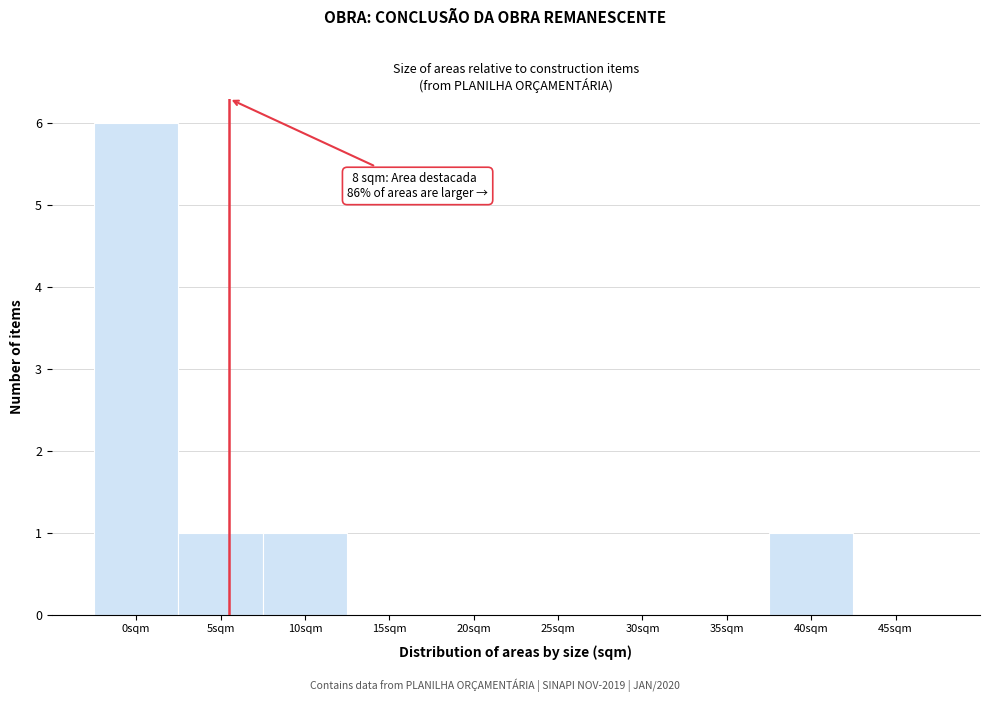

Reading left to right, list all the values displayed in this chart.

0sqm=6	5sqm=1	10sqm=1	15sqm=0	20sqm=0	25sqm=0	30sqm=0	35sqm=0	40sqm=1	45sqm=0